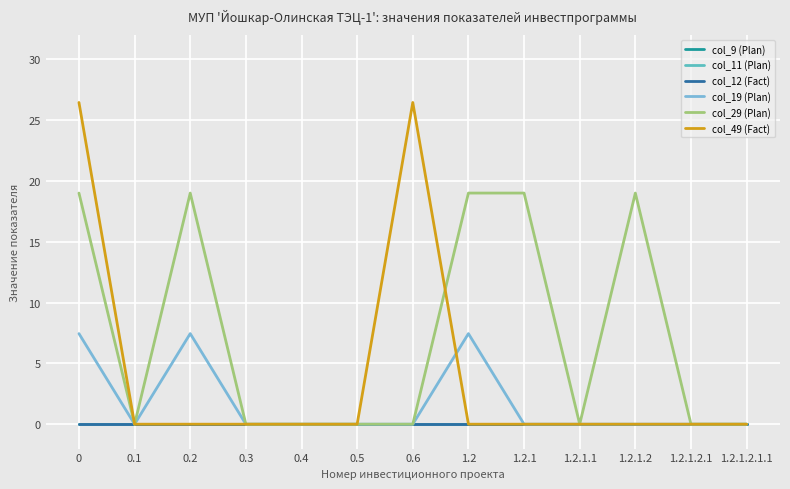

Rank the series by their maximum value, from lowest to highest.

col_9 (Plan), col_11 (Plan), col_12 (Fact), col_19 (Plan), col_29 (Plan), col_49 (Fact)